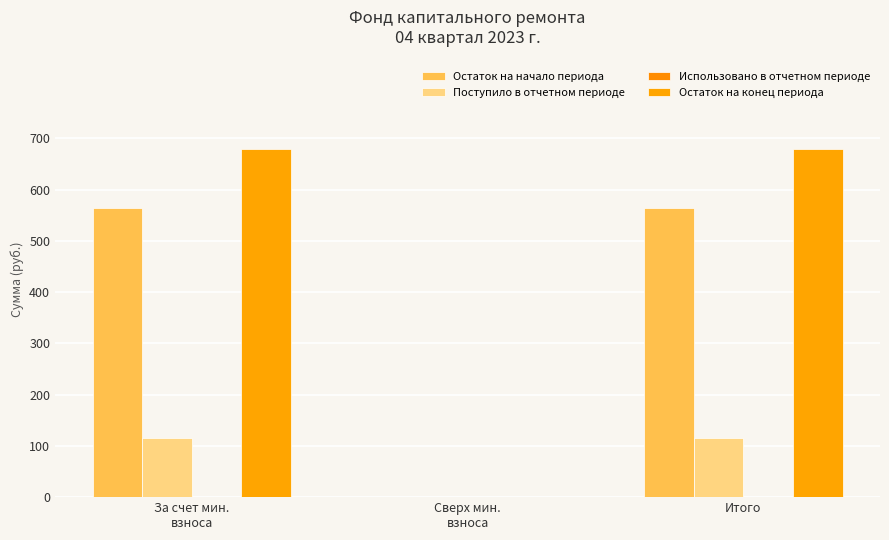

What is the sum of all Поступило в отчетном периоде values?

231.6